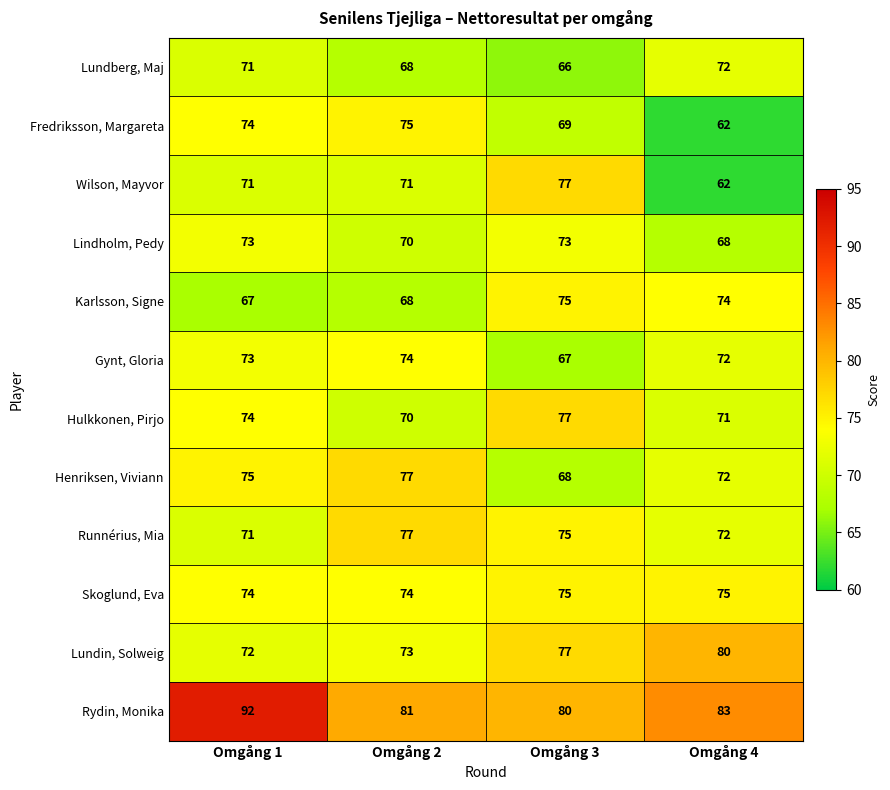

List the labels in order of Karlsson, Signe value, smallest first.

Omgång 1, Omgång 2, Omgång 4, Omgång 3